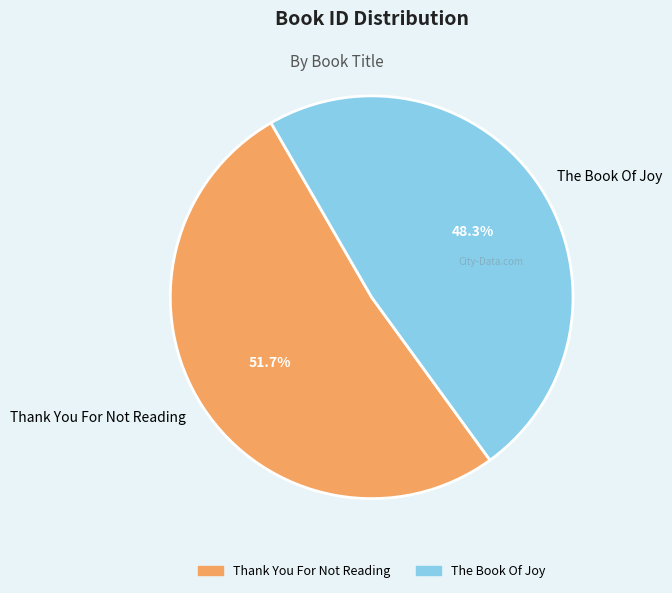

What is the ratio of the value at Thank You For Not Reading to the value at The Book Of Joy?

1.1